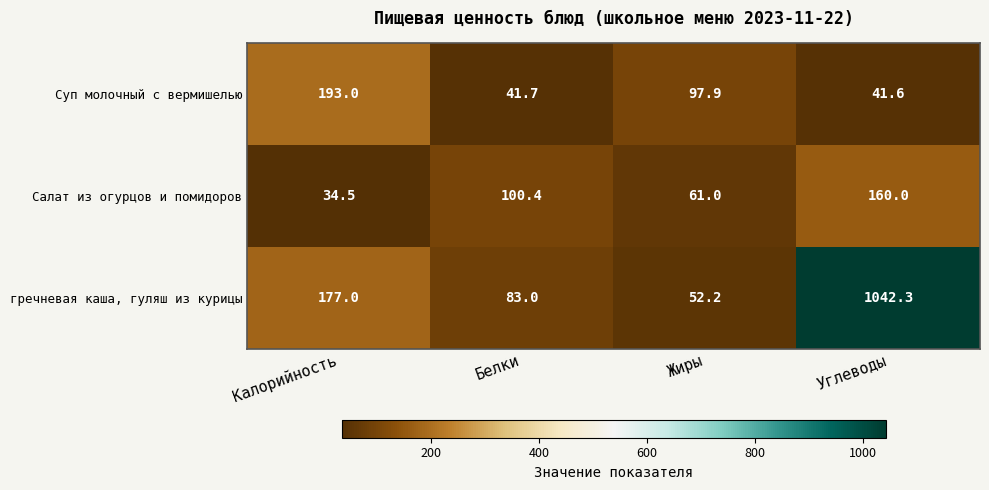

Between Жиры and Углеводы, which series saw the biggest shift?

гречневая каша, гуляш из курицы